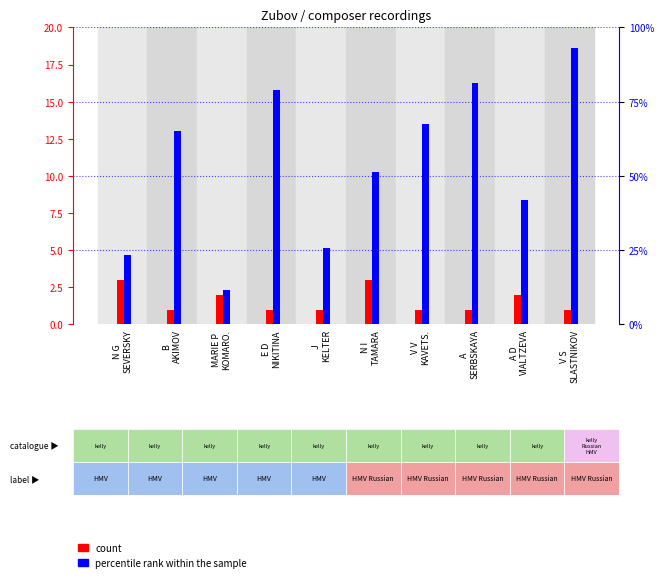

Is it true that percentile rank within the sample equals 51.2 at N I
TAMARA?

True